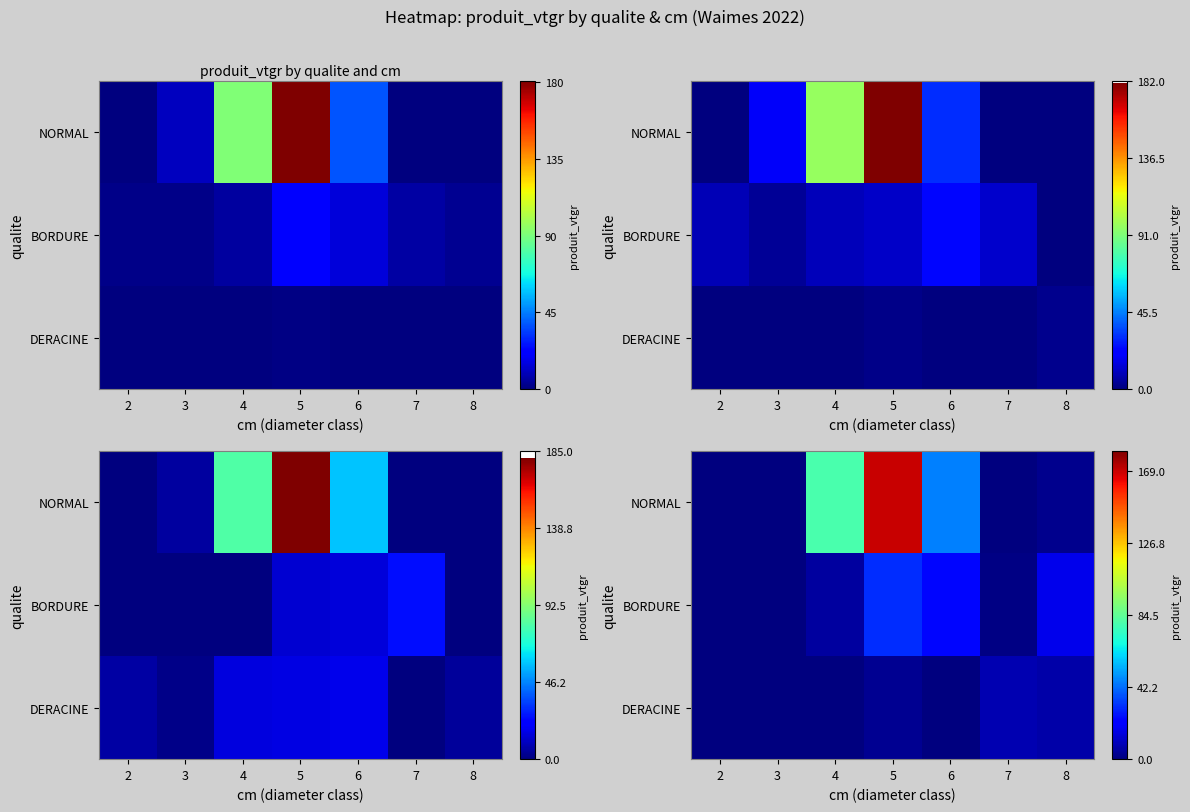

Is it true that row_0 equals 79.1 at 4?

True